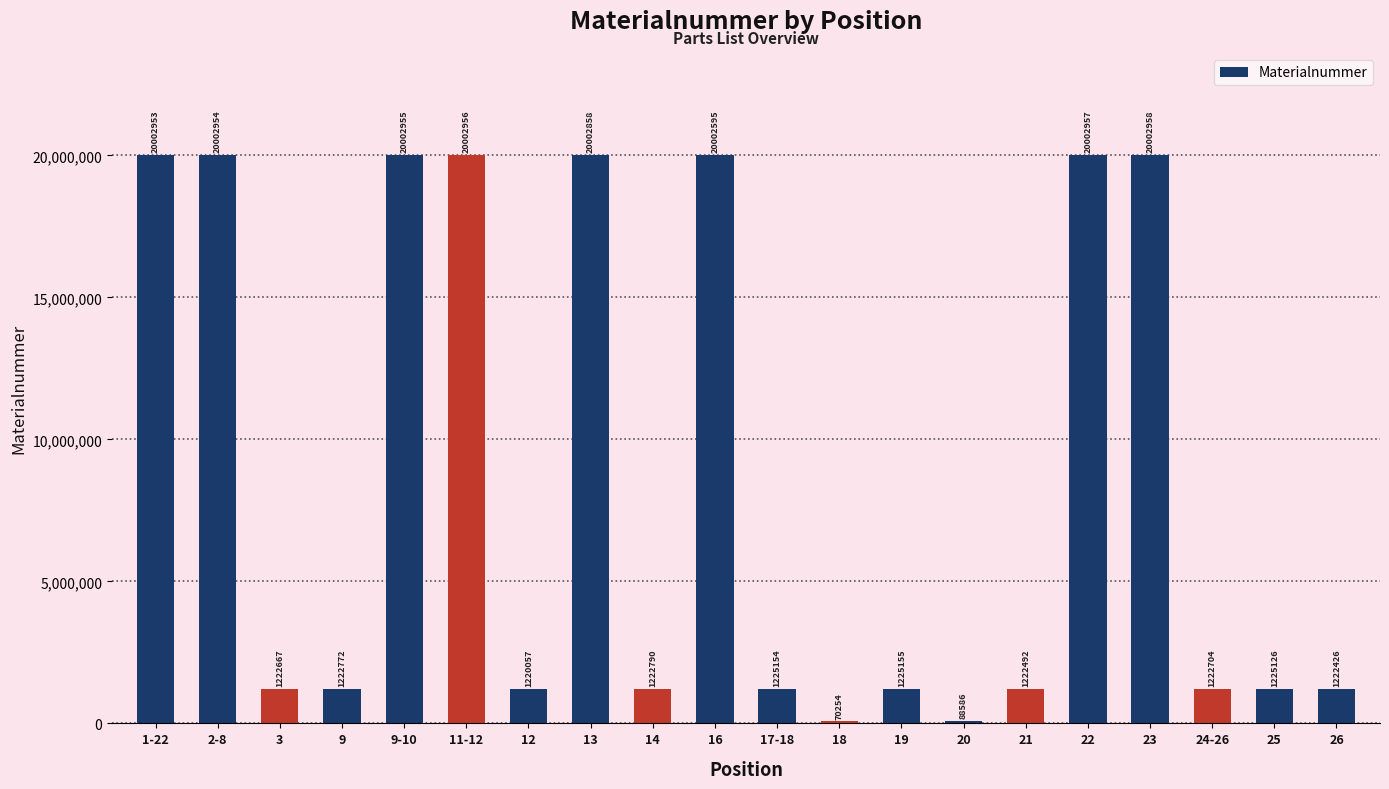

What is the ratio of the value at 11-12 to the value at 9?

16.4